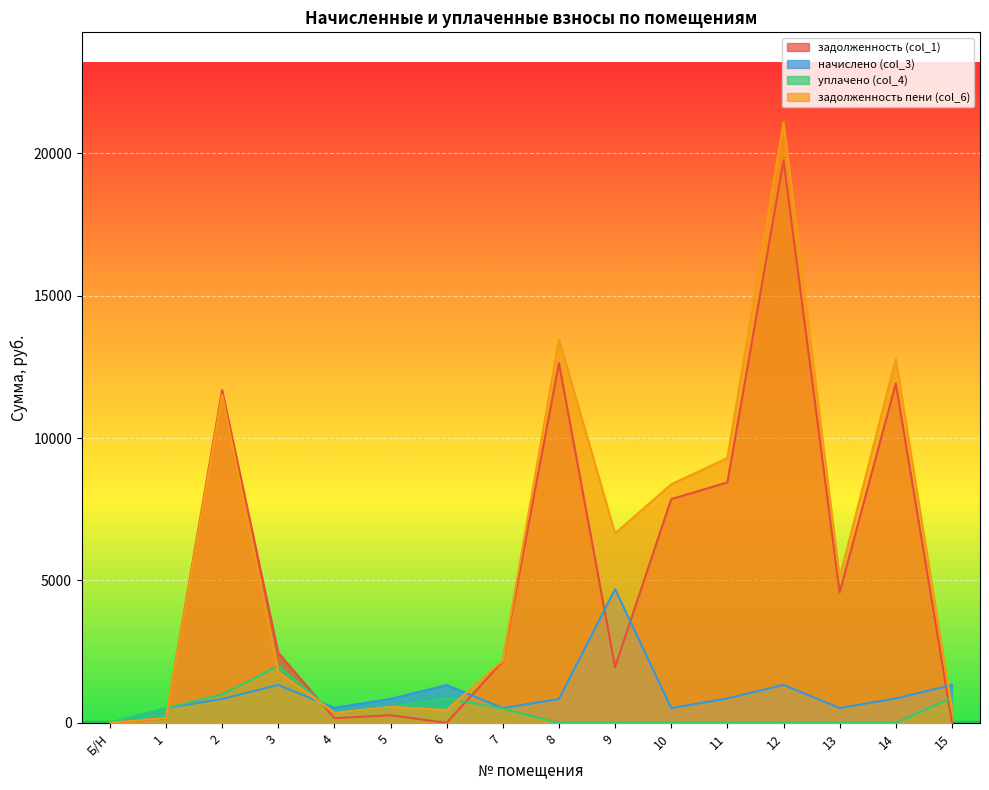

How many data points in задолженность (col_1) are less than 2460?

8